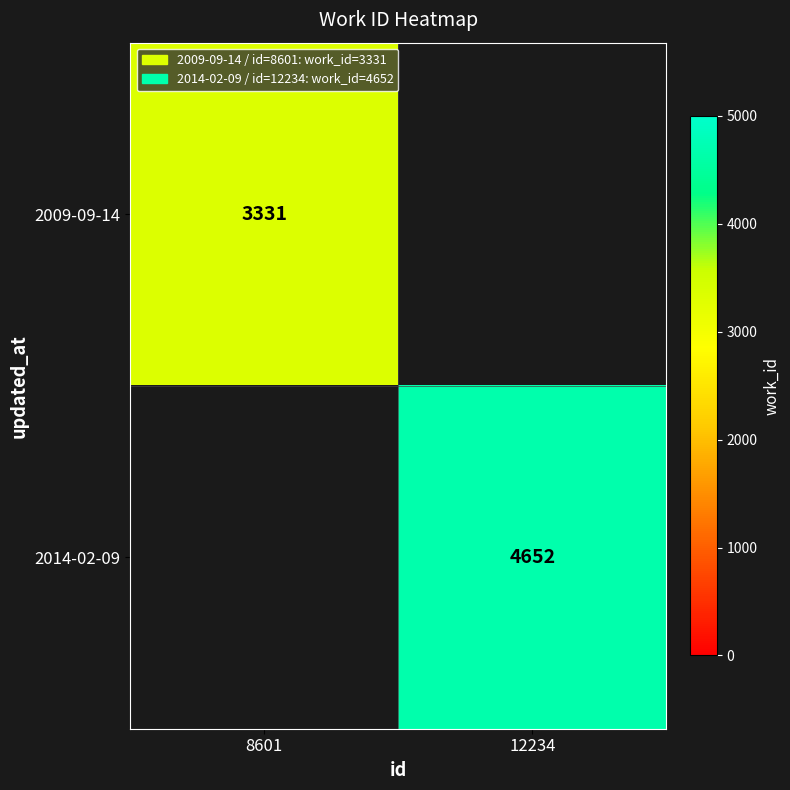

Is it true that 2009-09-14 equals 3331 at 8601?

True